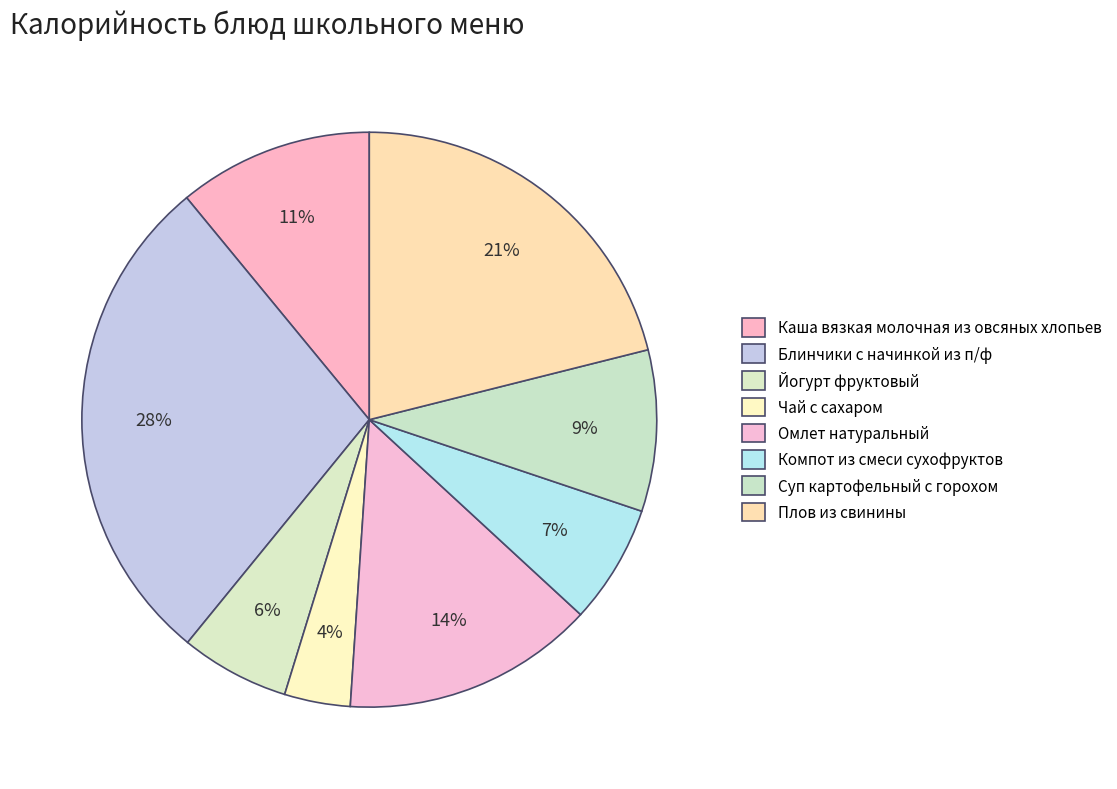

Do Блинчики с начинкой из п/ф and Суп картофельный с горохом together represent more than half of the pie?

No